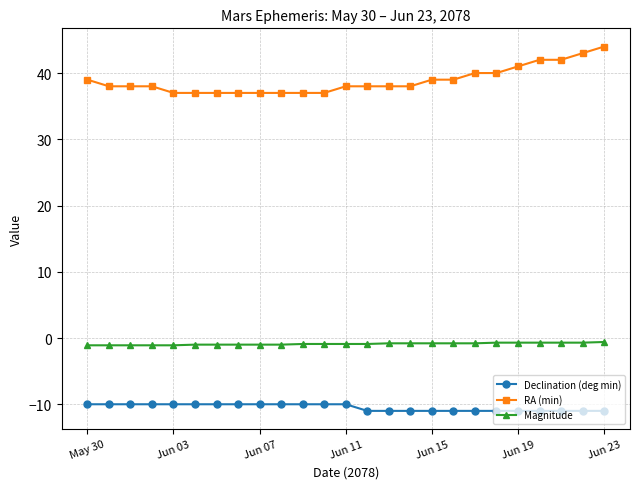

What is the minimum value shown in the chart?

-11.0